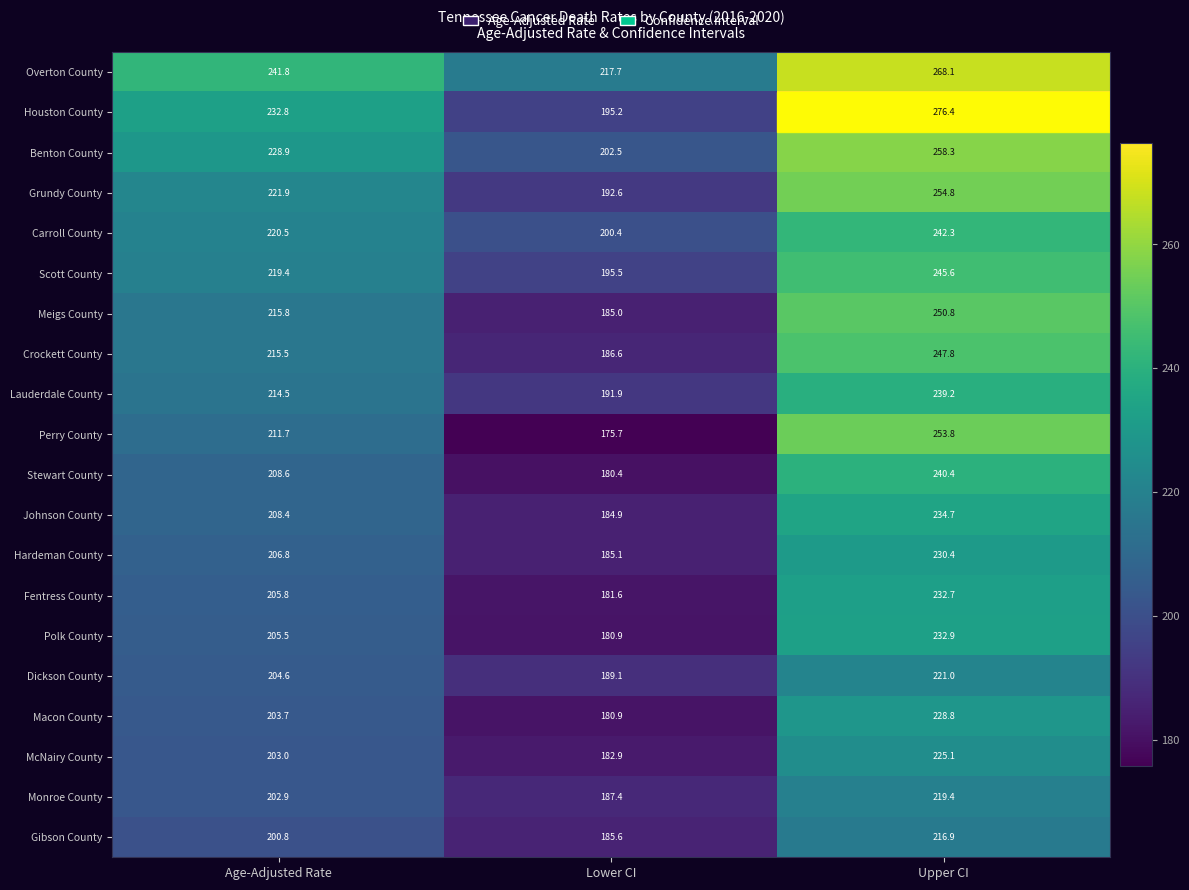

Which series has the largest total across all categories?

Overton County